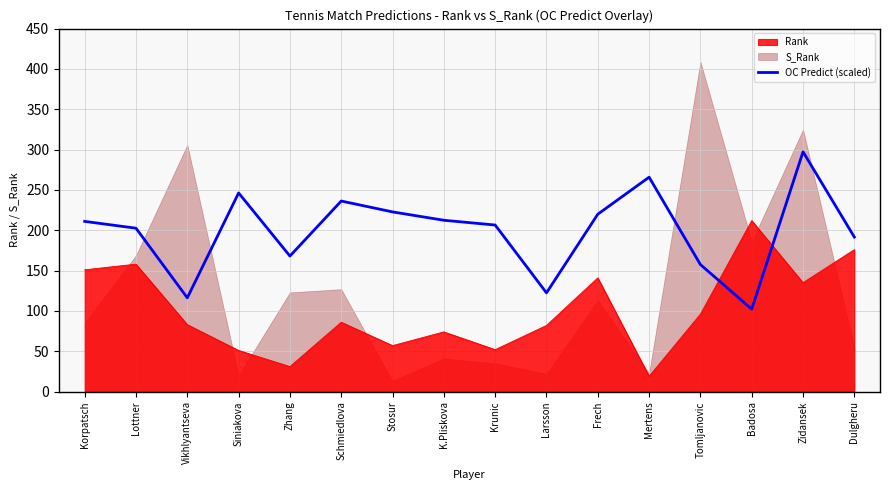

Which category has the lowest value in the Rank series?

Mertens